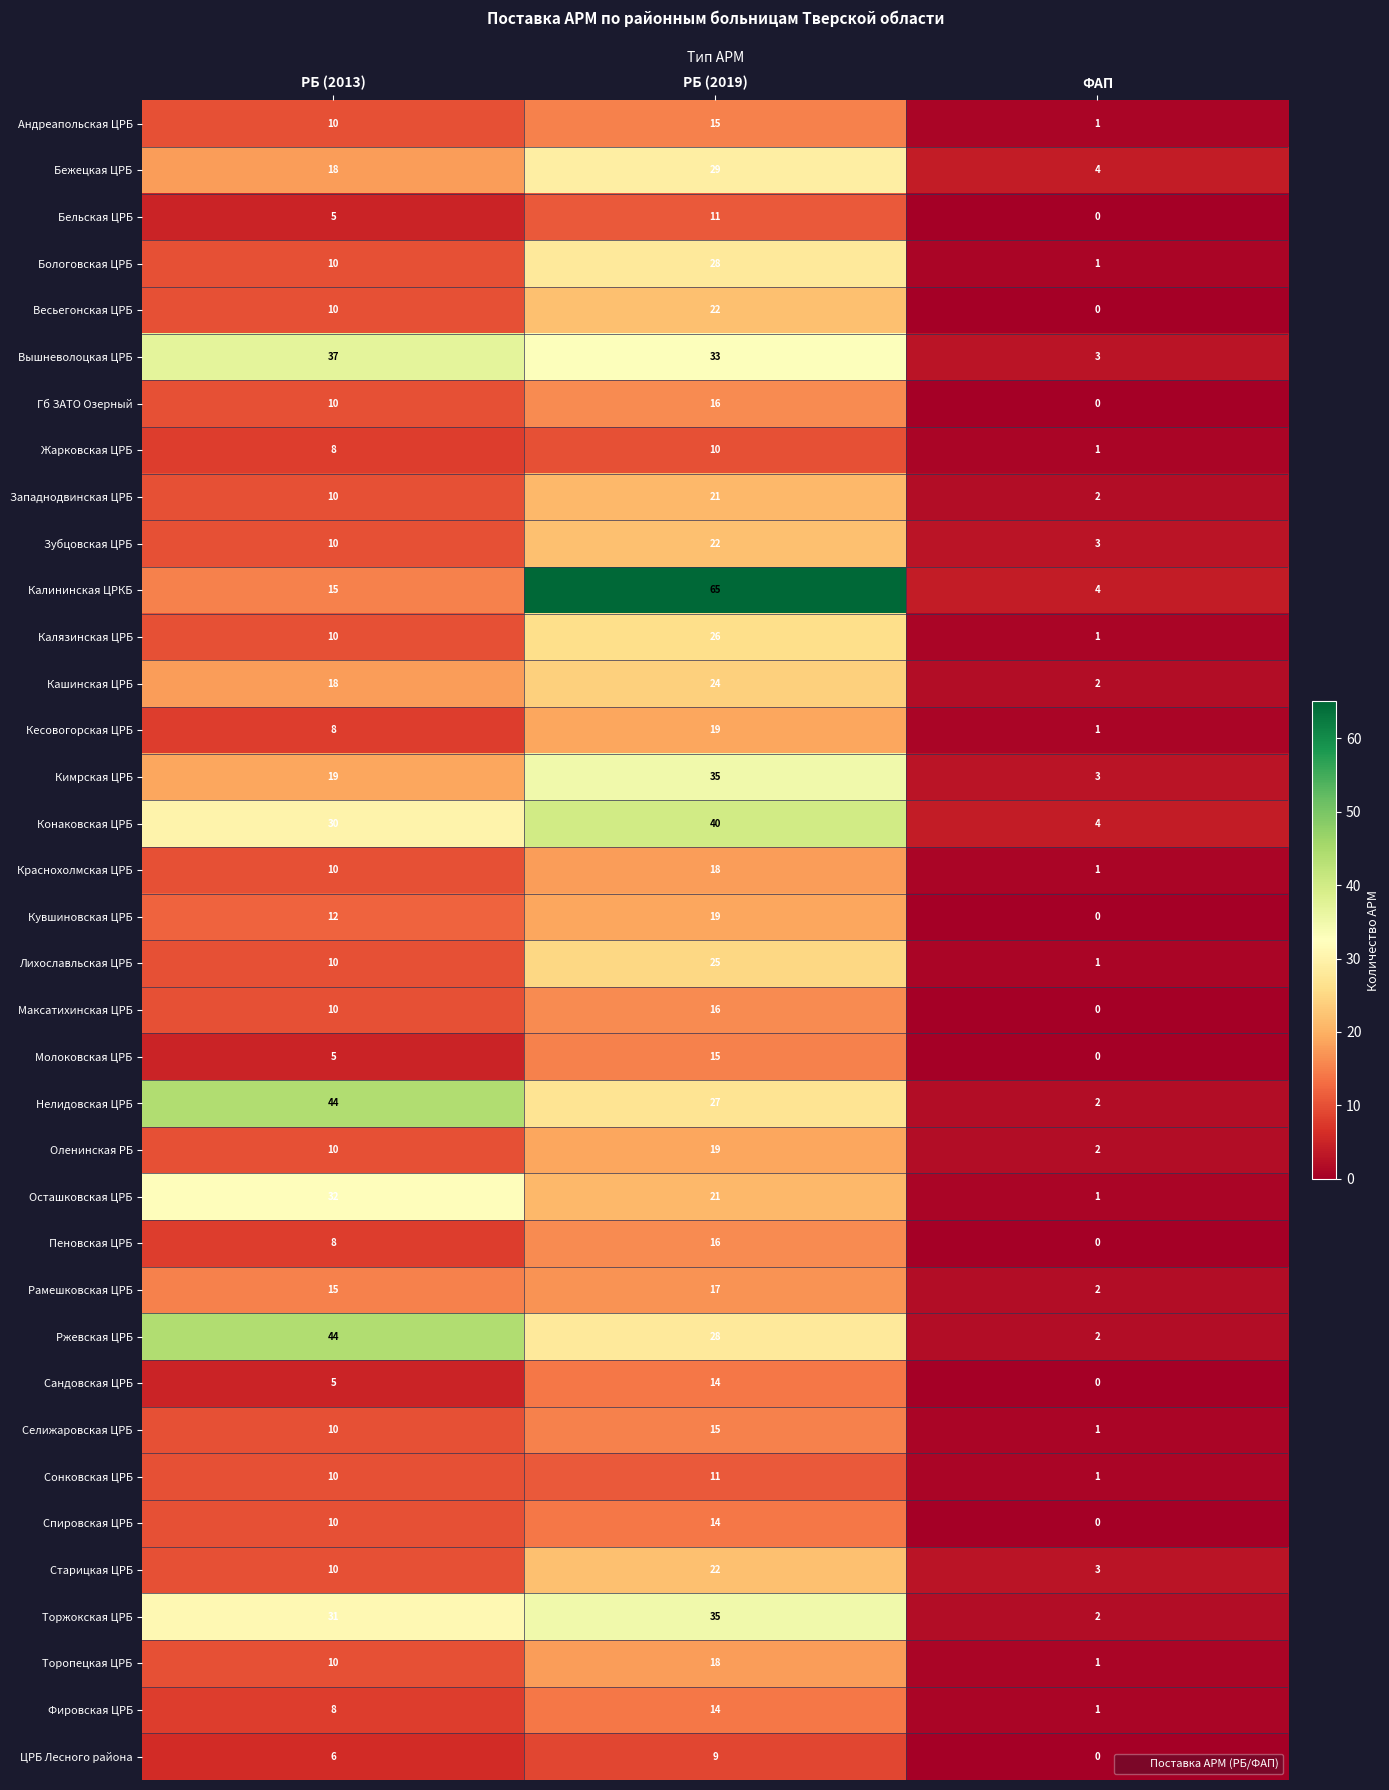

At which category does the chart reach its minimum across all series?

ФАП